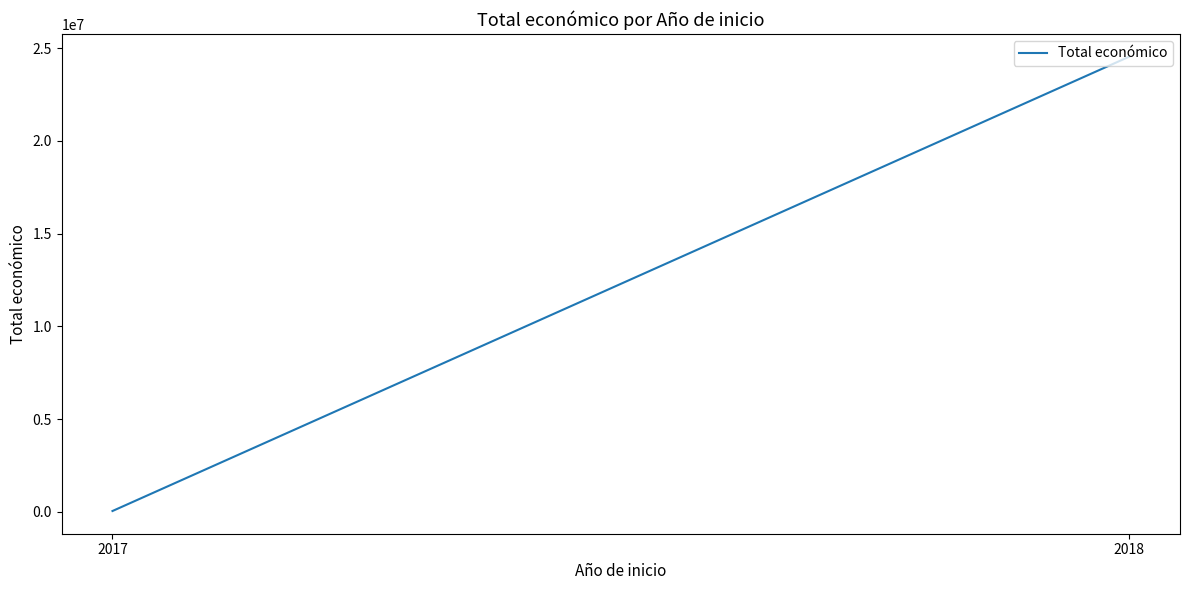

Count the values in the range 41808 to 24532044.

2